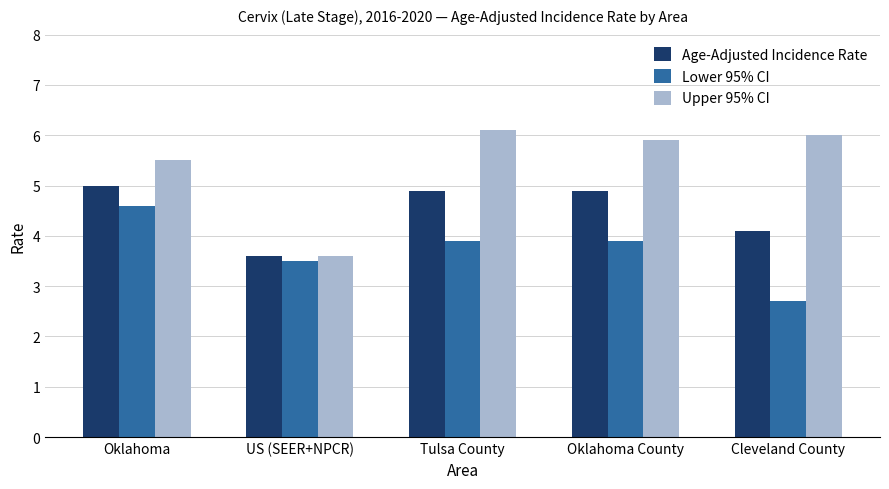

What is the value of the Upper 95% CI bar at the 5th from the left?

6.0